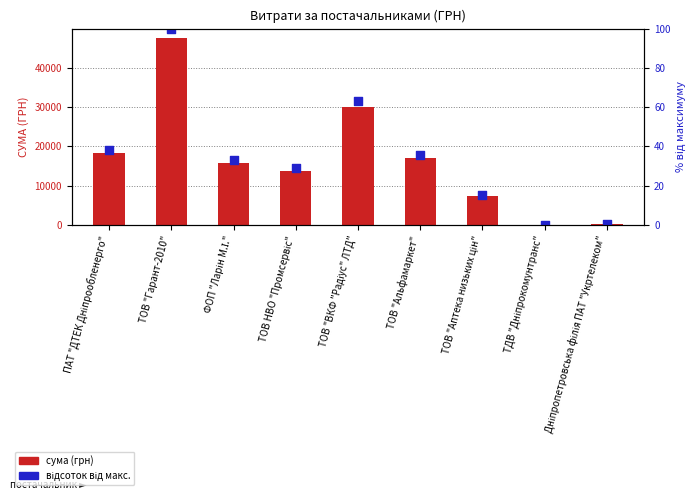

What are all the series names shown in the legend?

сума (грн), відсоток від макс.